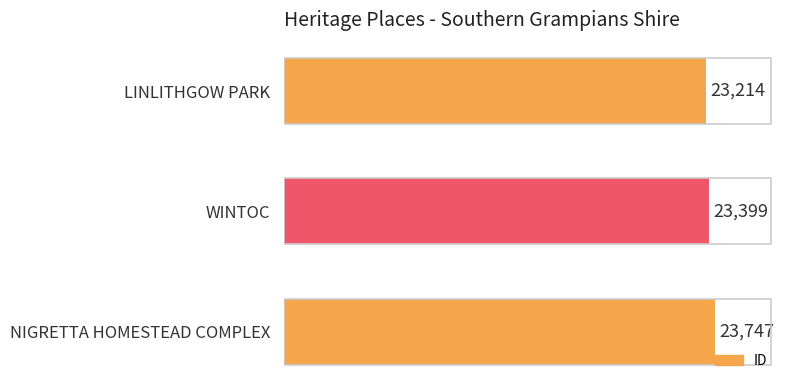

What is the average value?

23453